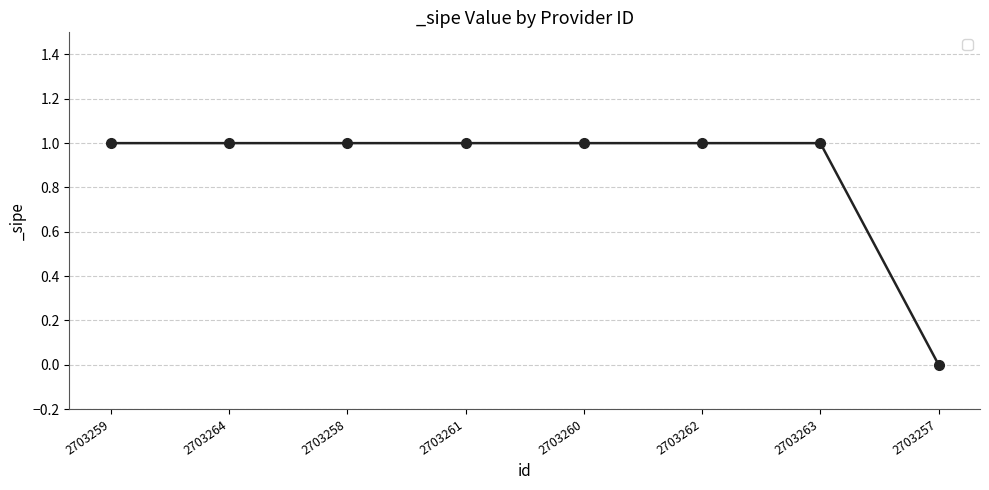

What is the sum of all values?

7